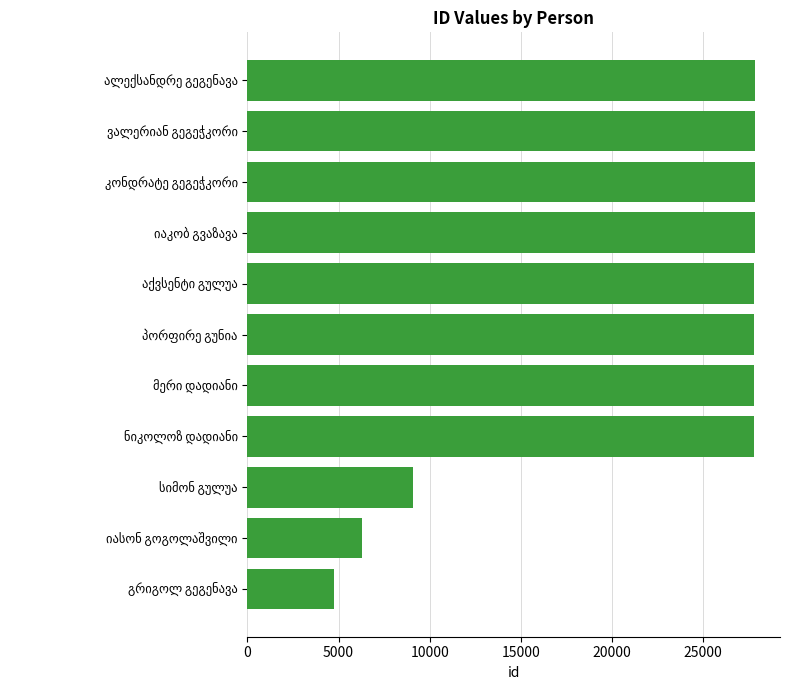

What is the maximum value shown in the chart?

27841